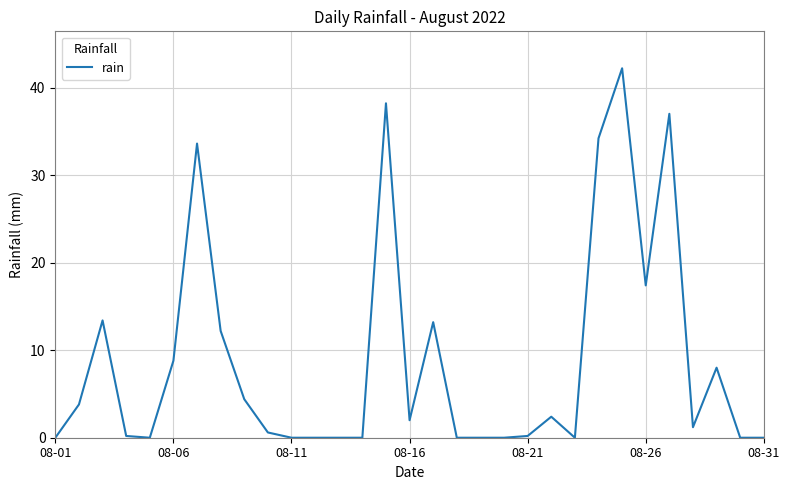

What is the difference between the maximum and minimum values?

42.2